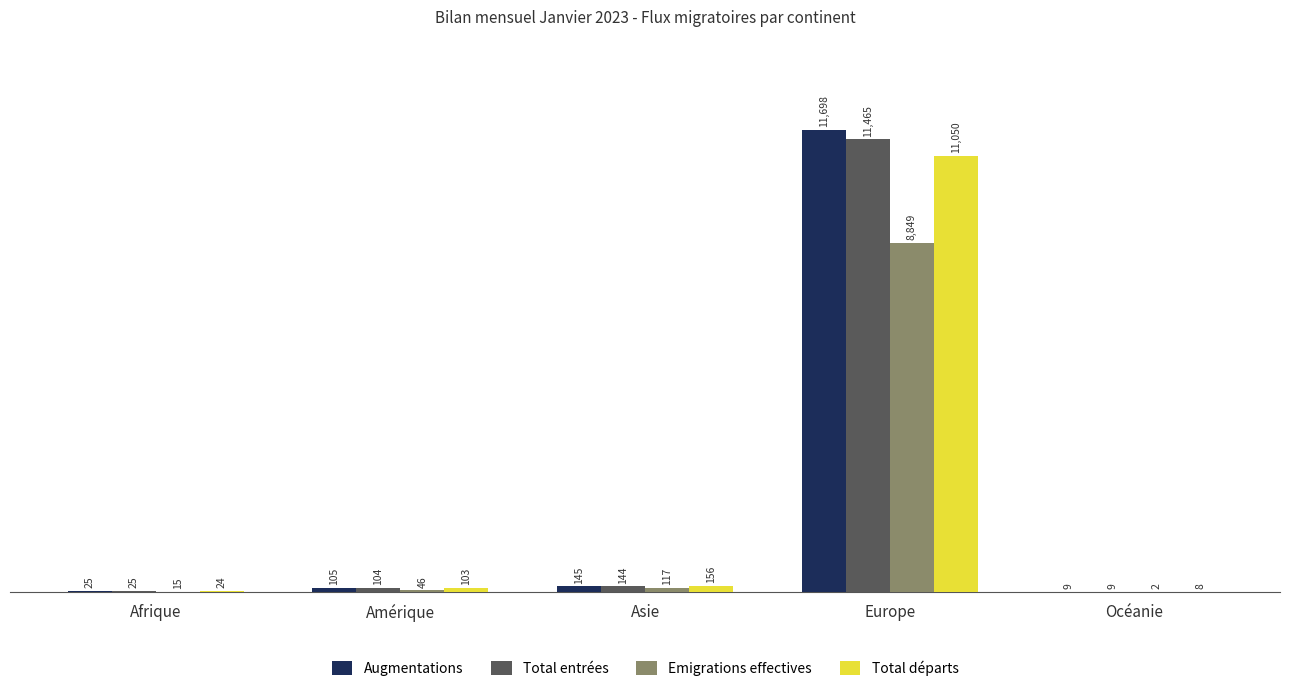

Is it true that Emigrations effectives equals 117 at Asie?

True